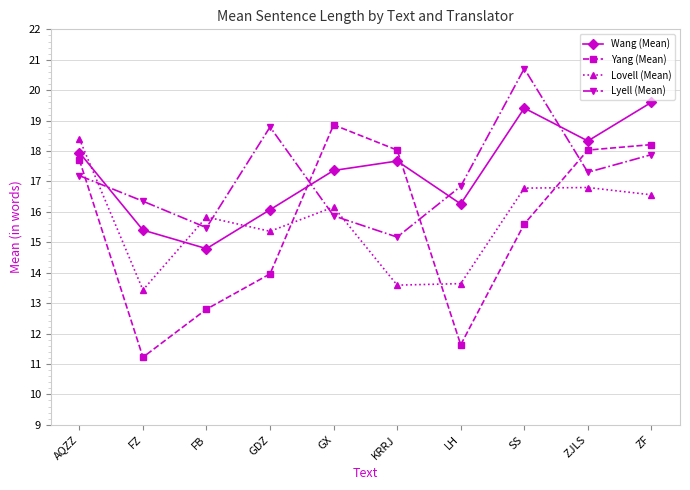

Does the chart have visible grid lines?

Yes